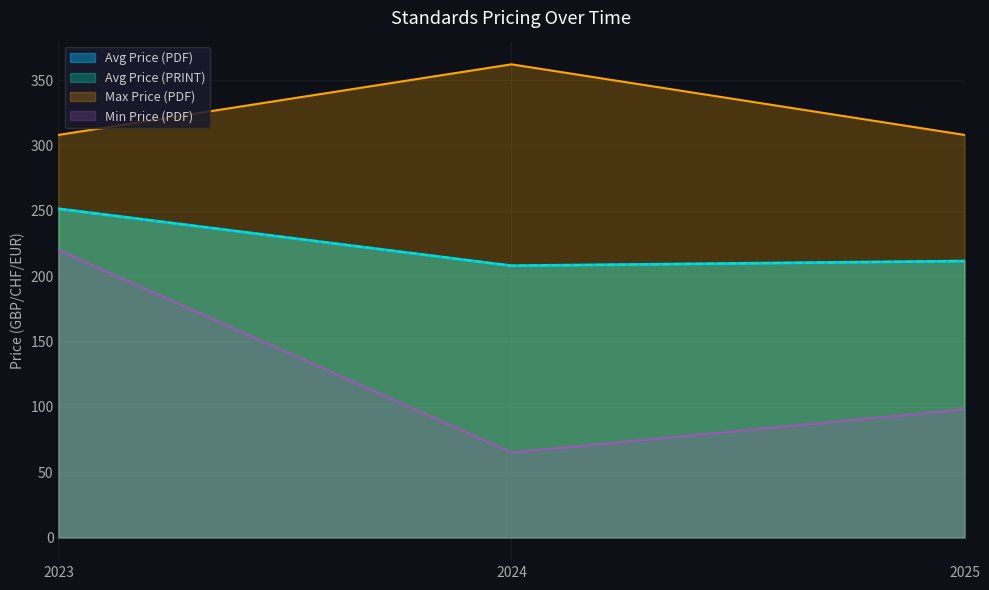

Does the chart display data point markers on the line(s)?

No